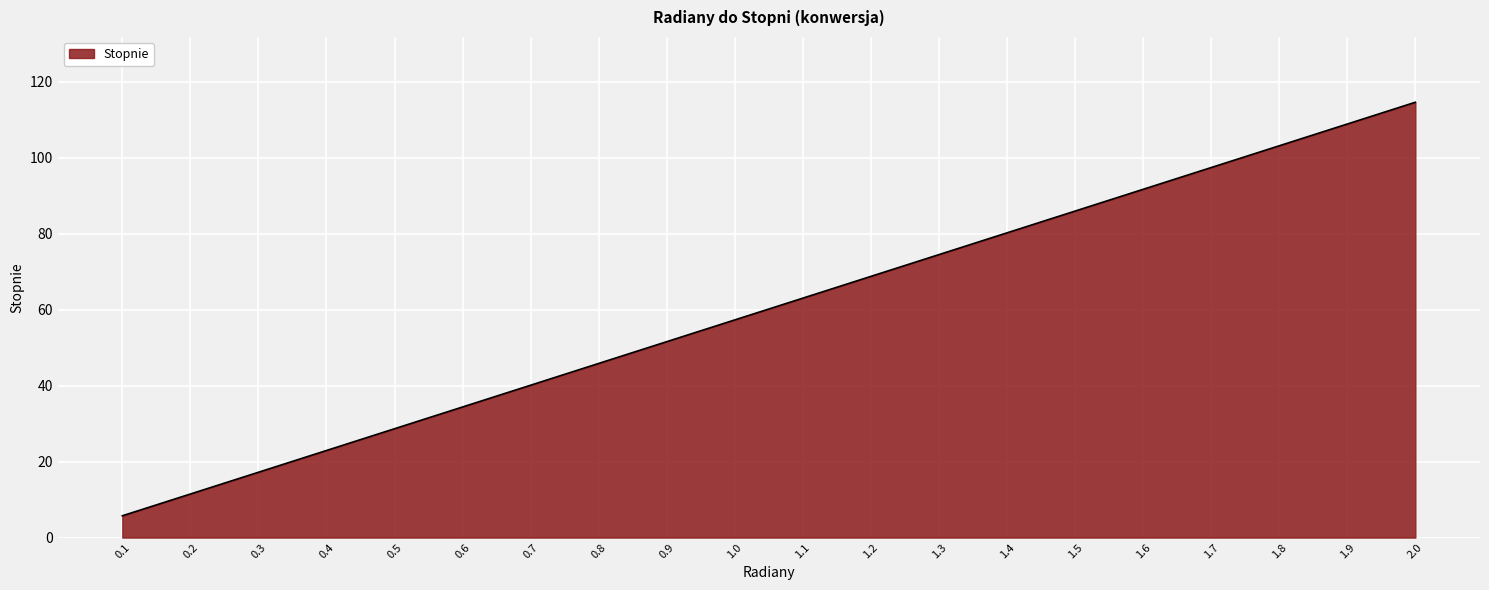

Does the chart display data point markers on the line(s)?

No